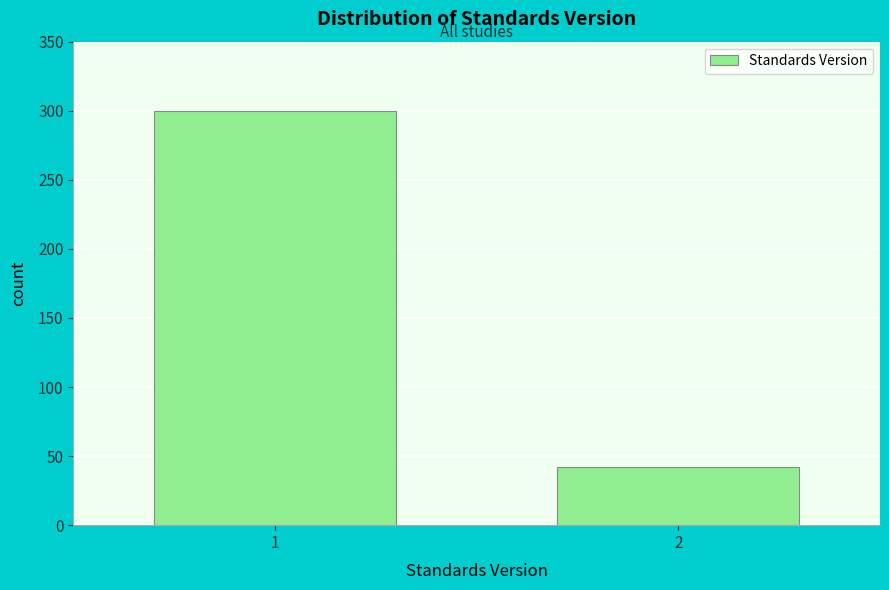

Reading left to right, extract all data points from this chart.

300	42